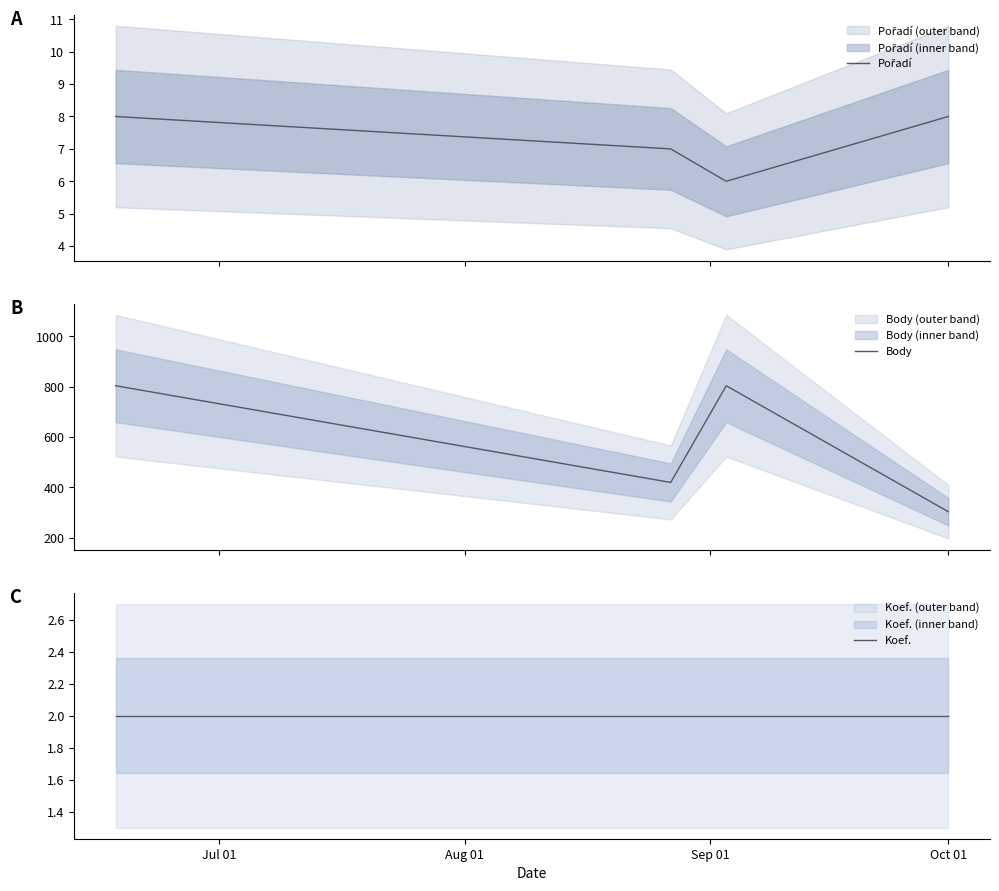

Does the chart display data point markers on the line(s)?

No